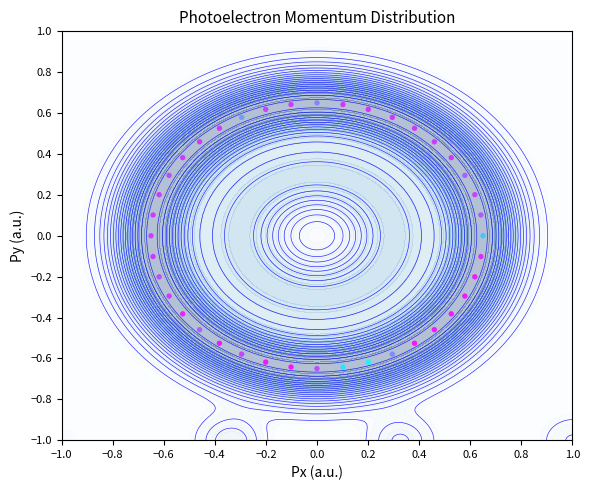

What is the difference between the maximum and second lowest values?

1.3